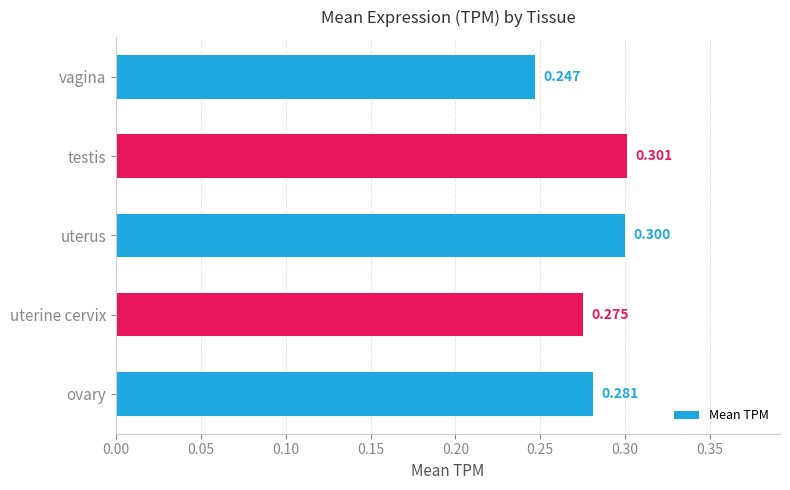

Between ovary and testis, which is larger?

testis